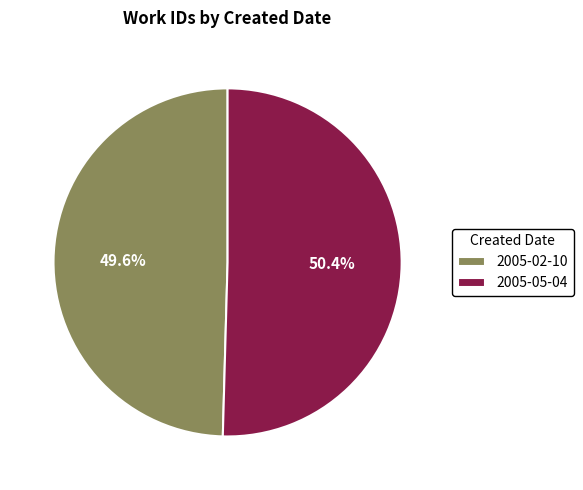

What is the smallest slice in the pie chart?

2005-02-10